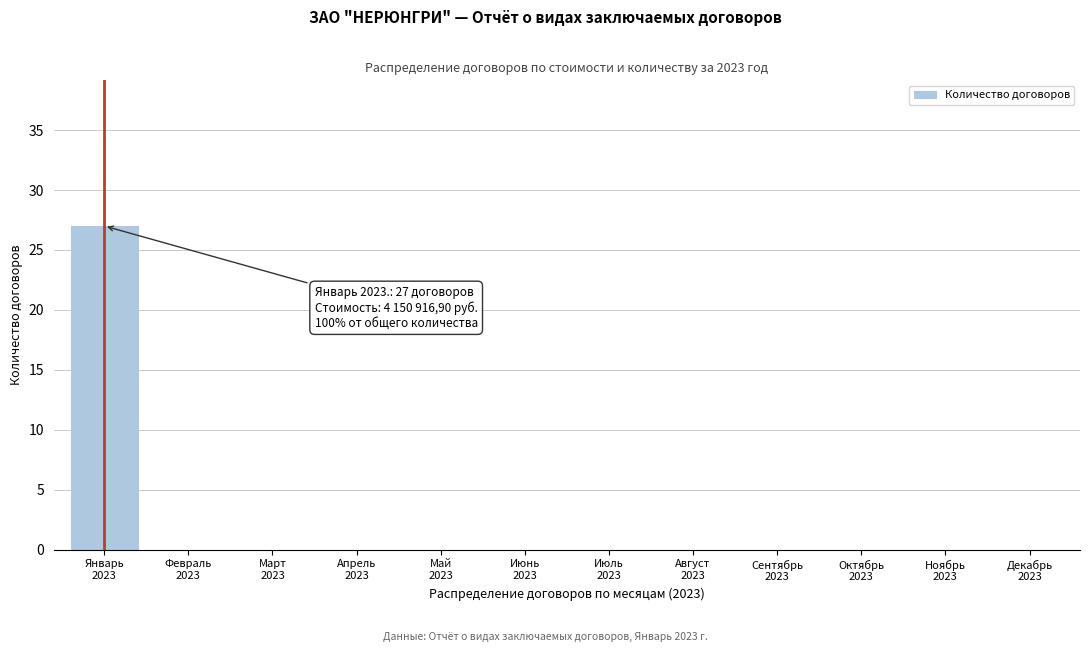

What is the maximum value shown in the chart?

27